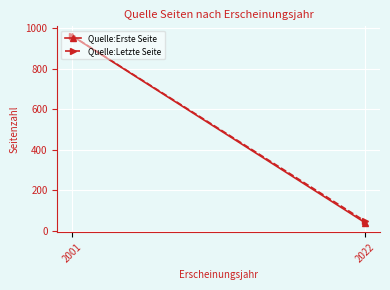

What is the difference between the highest and lowest values at 2001?

1